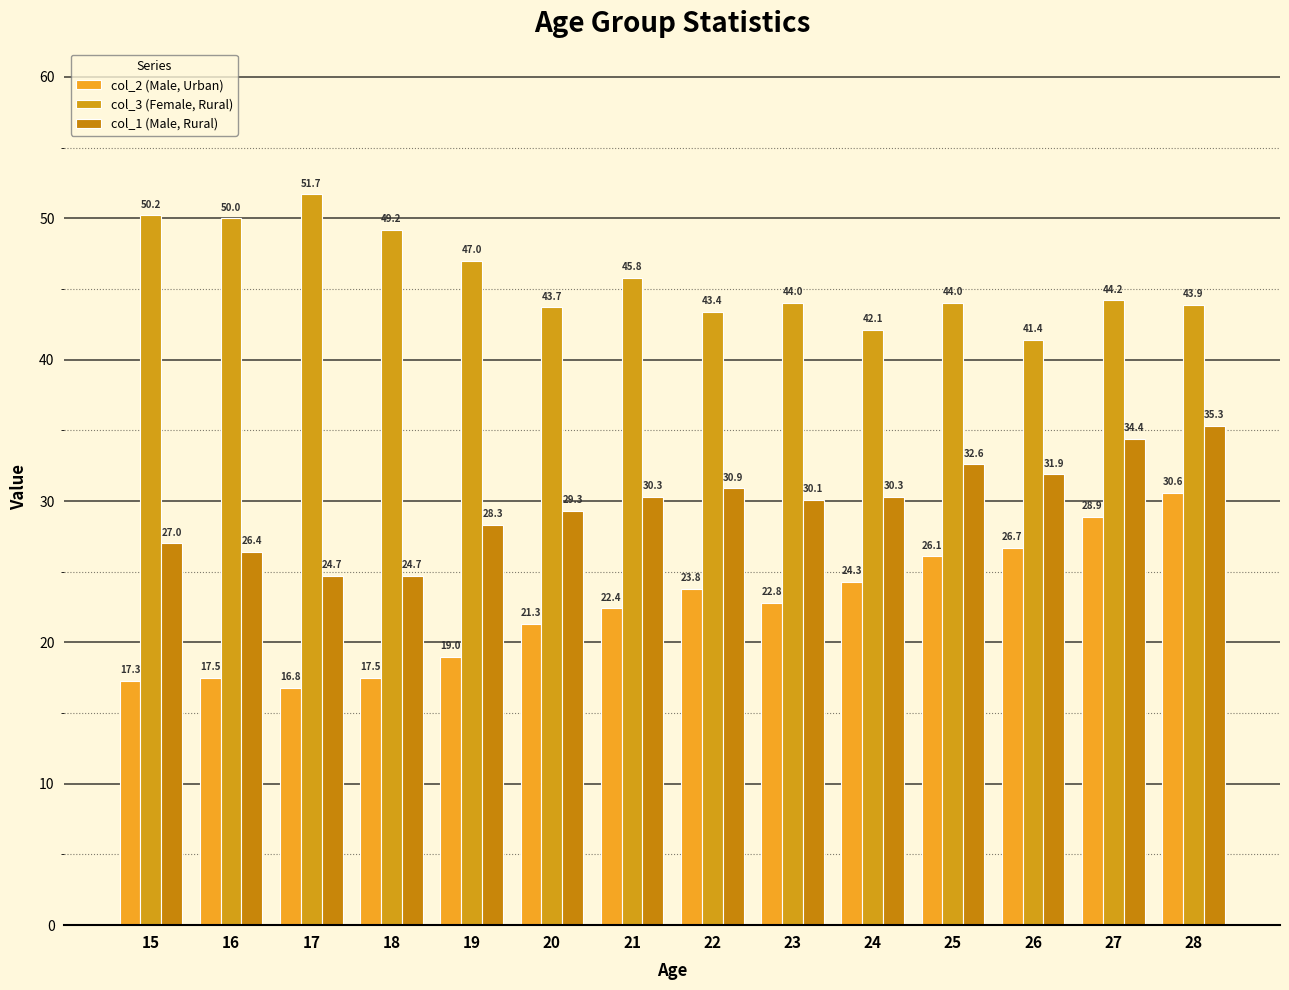

Which series has the largest total across all categories?

col_3 (Female, Rural)